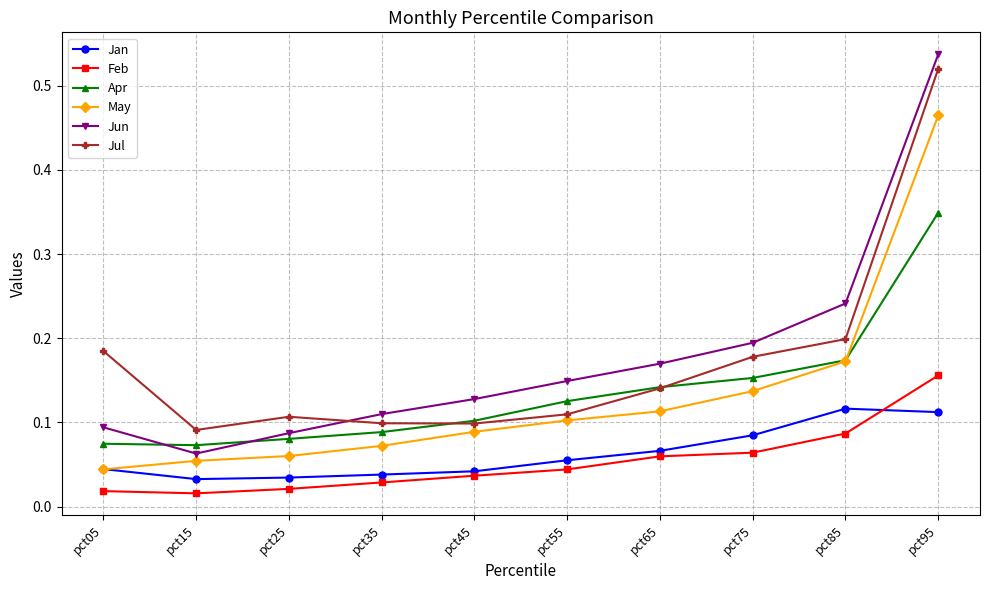

After their last crossing, which series has the higher values: Jan or Feb?

Feb